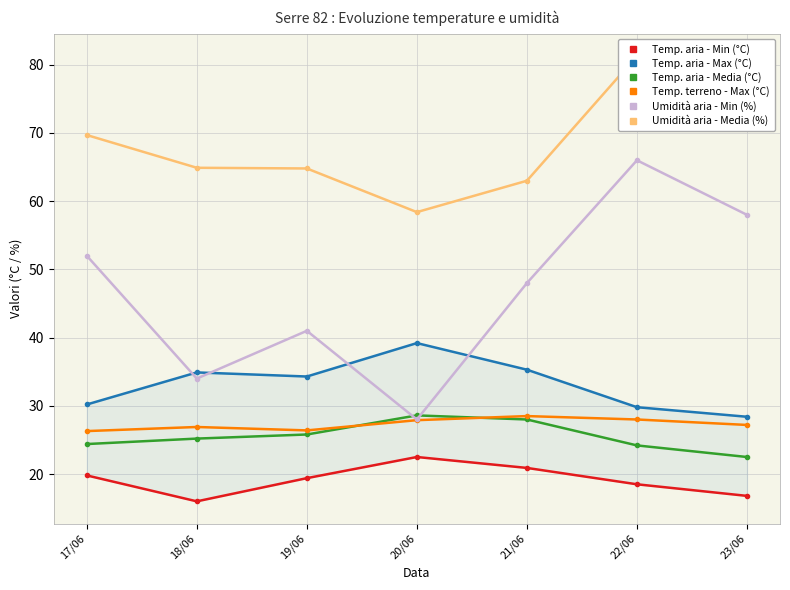

How many lines are shown in the chart?

6